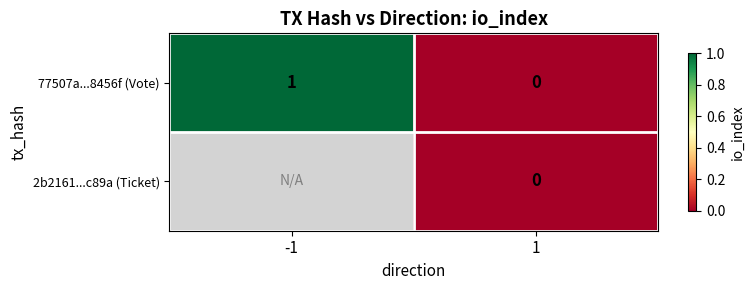

Is it true that 77507a...8456f (Vote) equals 0 at 1?

True